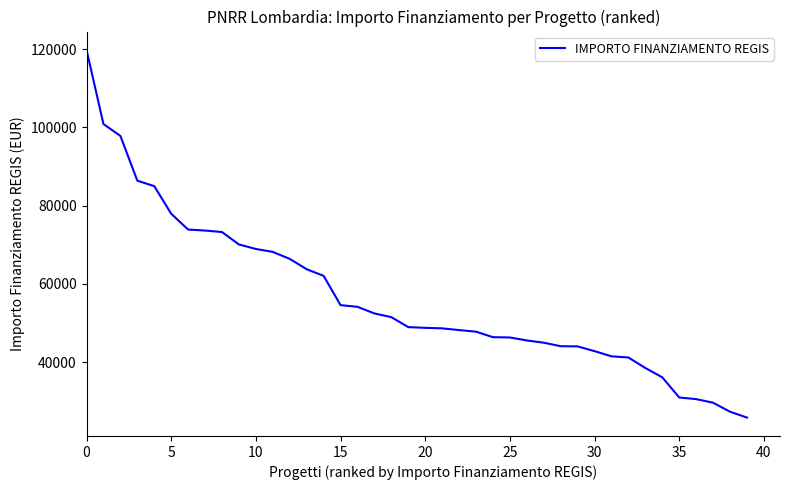

What is the greatest value displayed?

119783.4